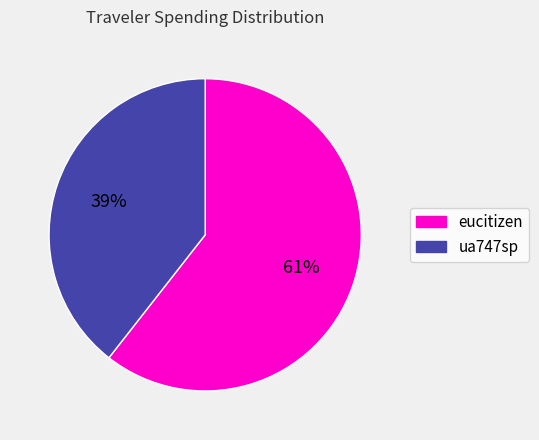

To the nearest percent, what is the average slice percentage?

50%